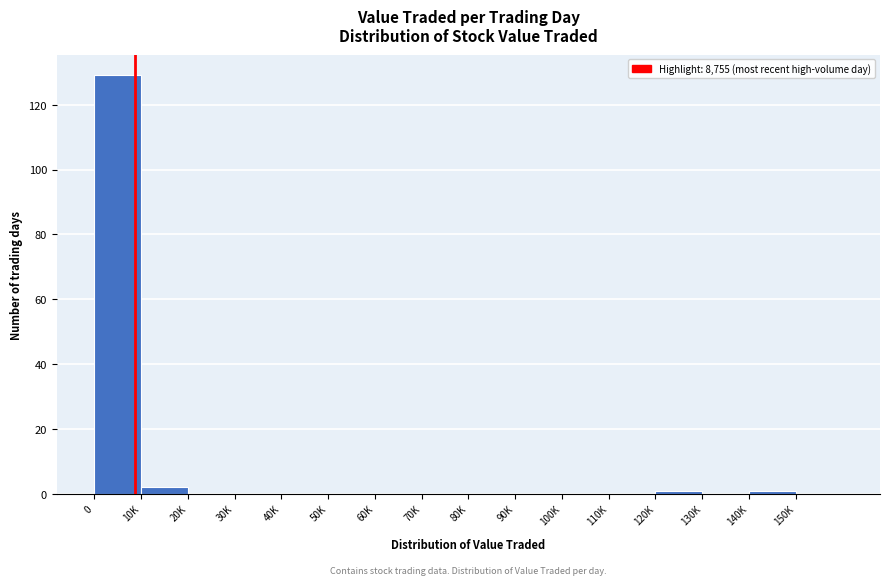

Reading left to right, what are all the values shown in this chart?

0=129	10K=2	20K=0	30K=0	40K=0	50K=0	60K=0	70K=0	80K=0	90K=0	100K=0	110K=0	120K=1	130K=0	140K=1	150K=0